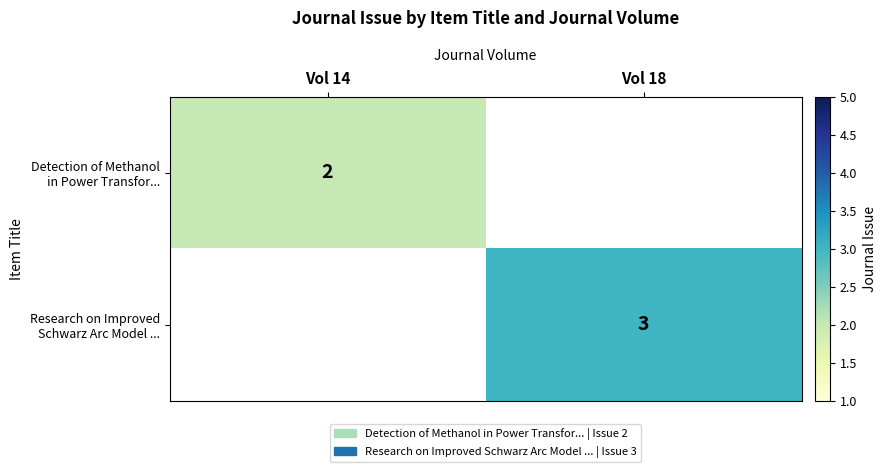

The value of Detection of Methanol in Power Transfor... at Vol 14 is 2. True or false?

True